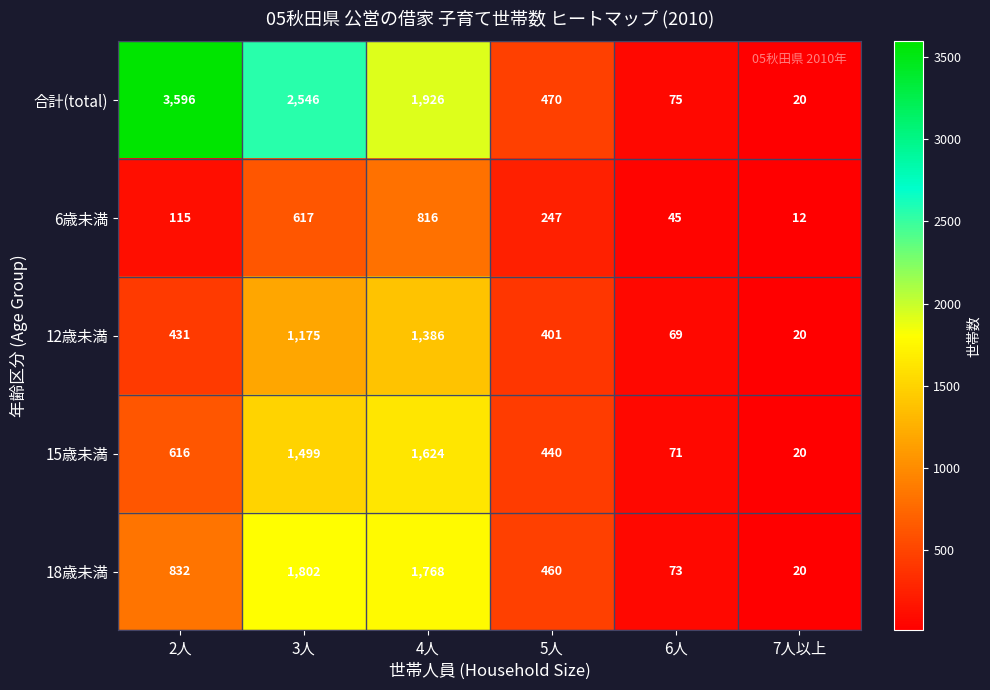

Reading left to right, what are all the values shown in this chart?

合計(total): 2人=3596	3人=2546	4人=1926	5人=470	6人=75	7人以上=20
6歳未満: 2人=115	3人=617	4人=816	5人=247	6人=45	7人以上=12
12歳未満: 2人=431	3人=1175	4人=1386	5人=401	6人=69	7人以上=20
15歳未満: 2人=616	3人=1499	4人=1624	5人=440	6人=71	7人以上=20
18歳未満: 2人=832	3人=1802	4人=1768	5人=460	6人=73	7人以上=20